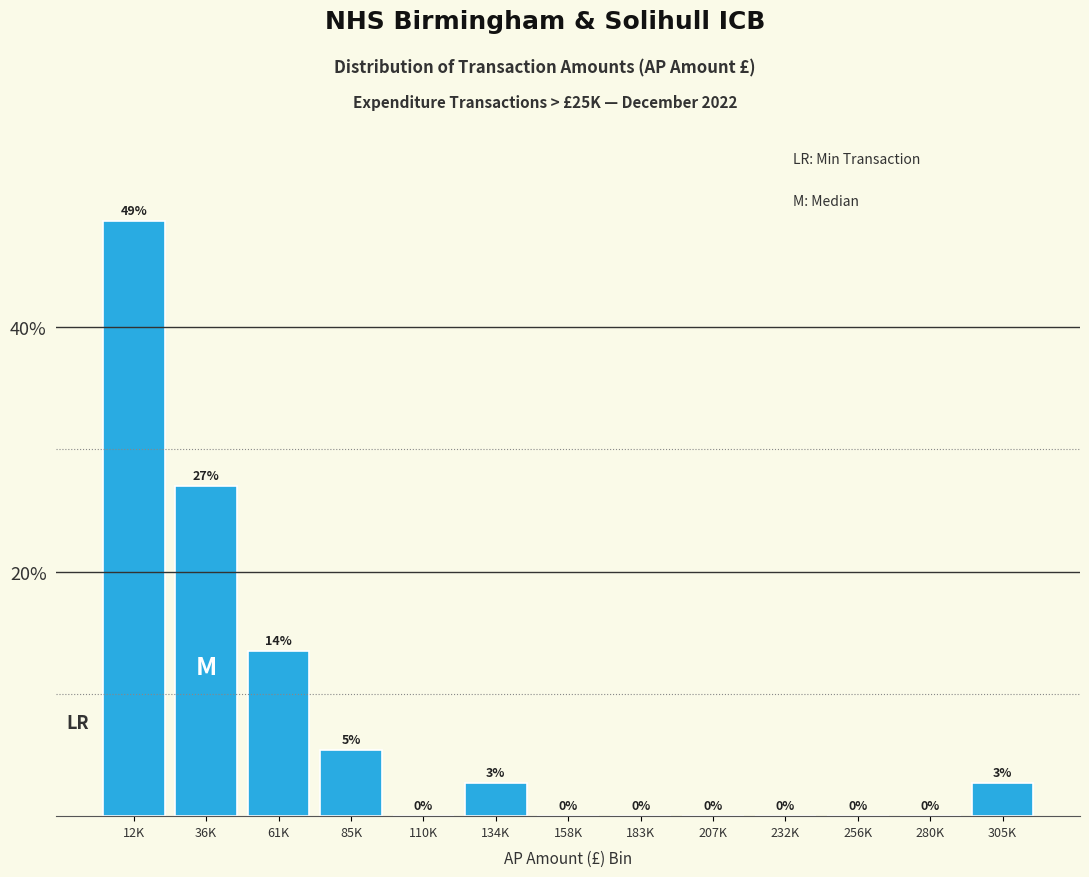

Where is the data nearest to the value 24?

36K